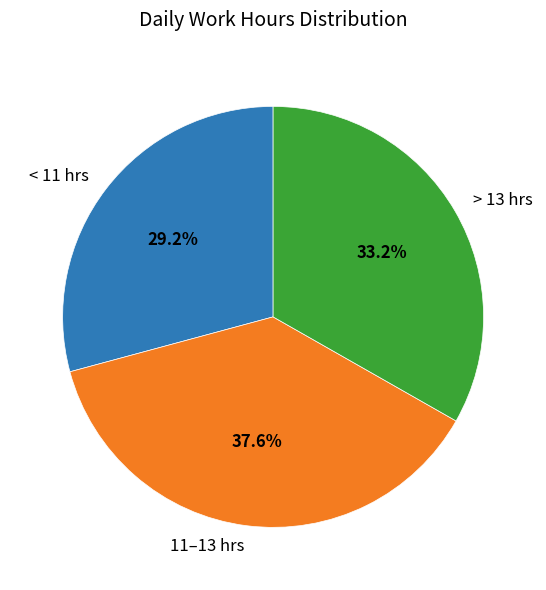

What is the smallest slice in the pie chart?

< 11 hrs